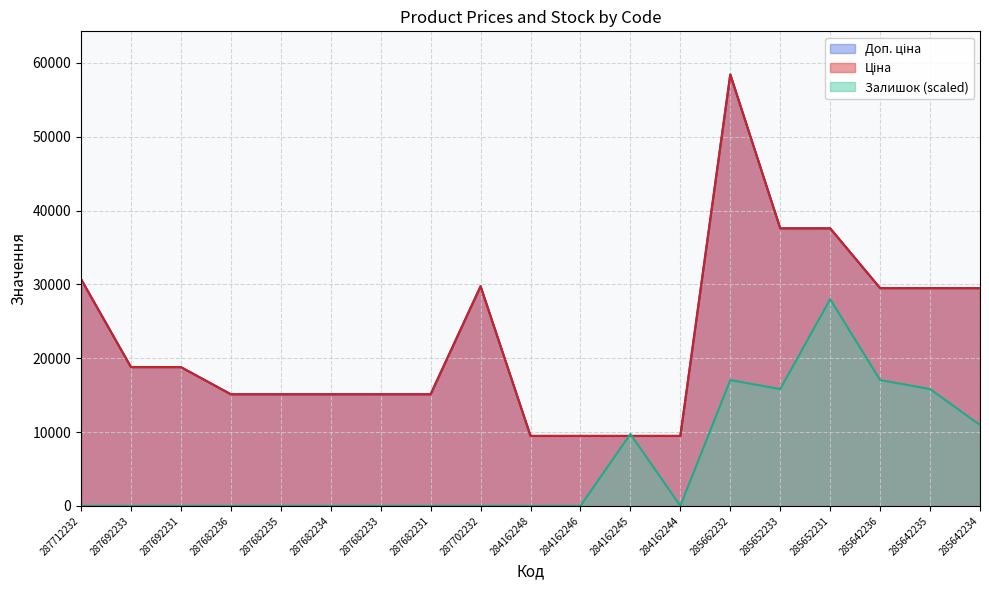

Which series has the largest range (max minus min)?

Ціна